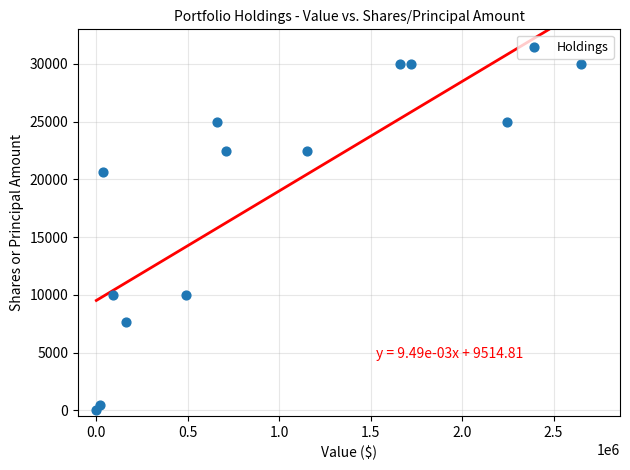

What is the range of X values (max minus min)?

2651000